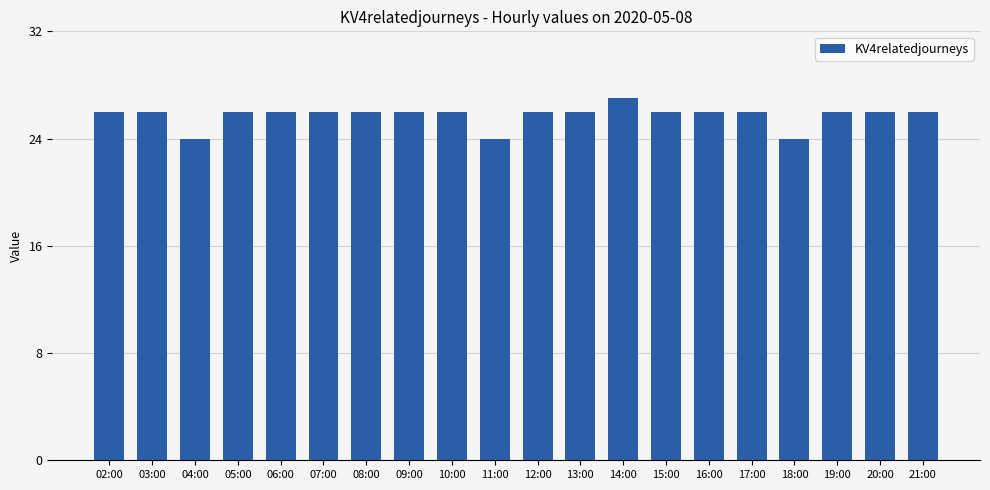

What is the greatest value displayed?

27